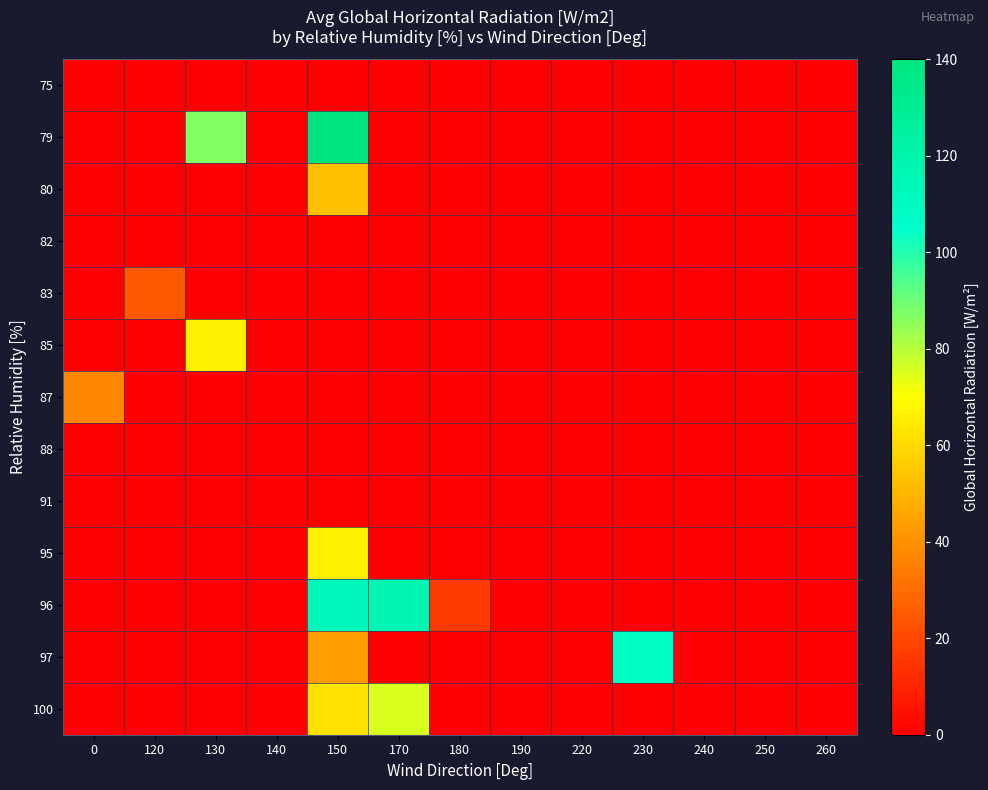

What is the greatest value displayed?

140